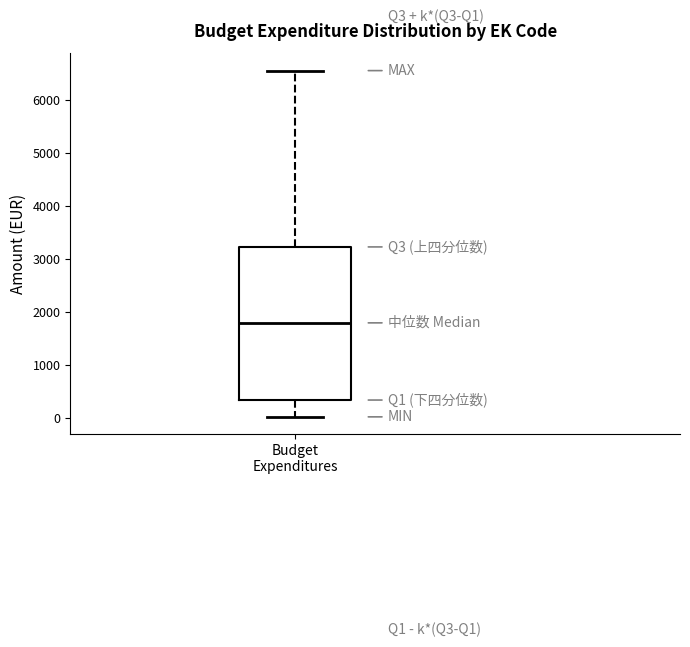

Where does the median line of the box for Budget Expenditures sit on the y-axis? The values are not printed on the chart, so give them approximately, as read against the axis.

1800